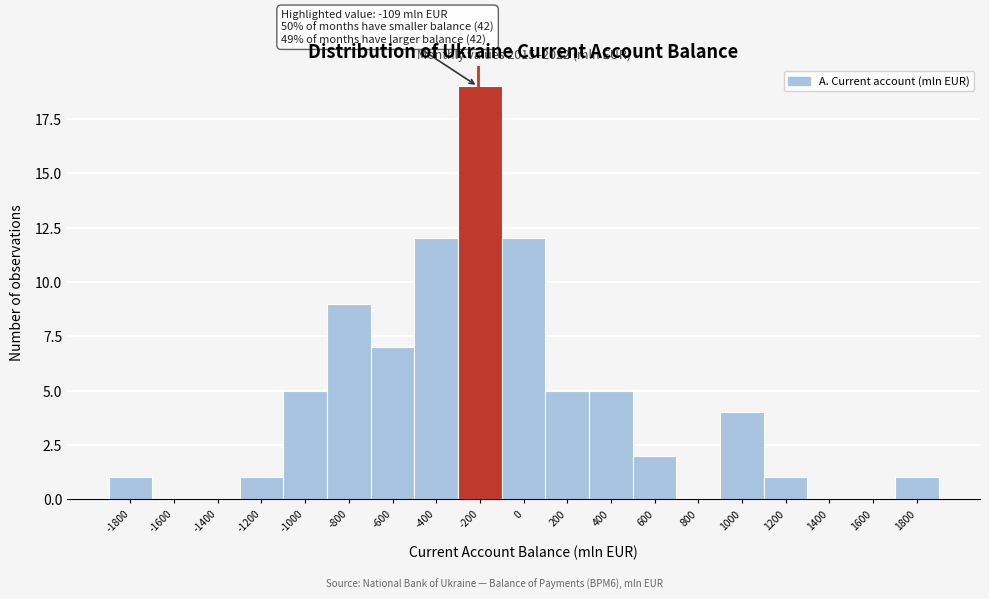

Reading left to right, list all the values displayed in this chart.

-1800=1	-1600=0	-1400=0	-1200=1	-1000=5	-800=9	-600=7	-400=12	-200=19	0=12	200=5	400=5	600=2	800=0	1000=4	1200=1	1400=0	1600=0	1800=1